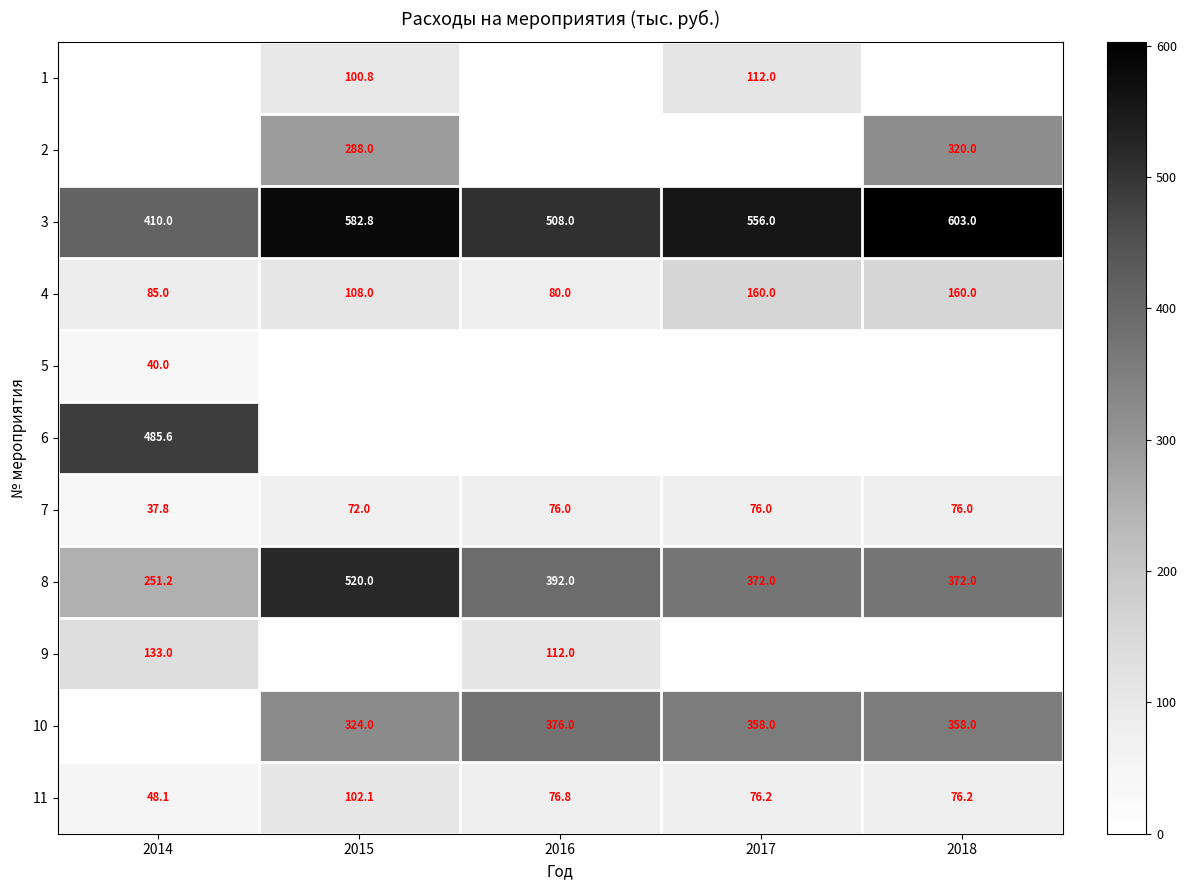

True or false: 2 has a value of 57.7 at 2015.

False